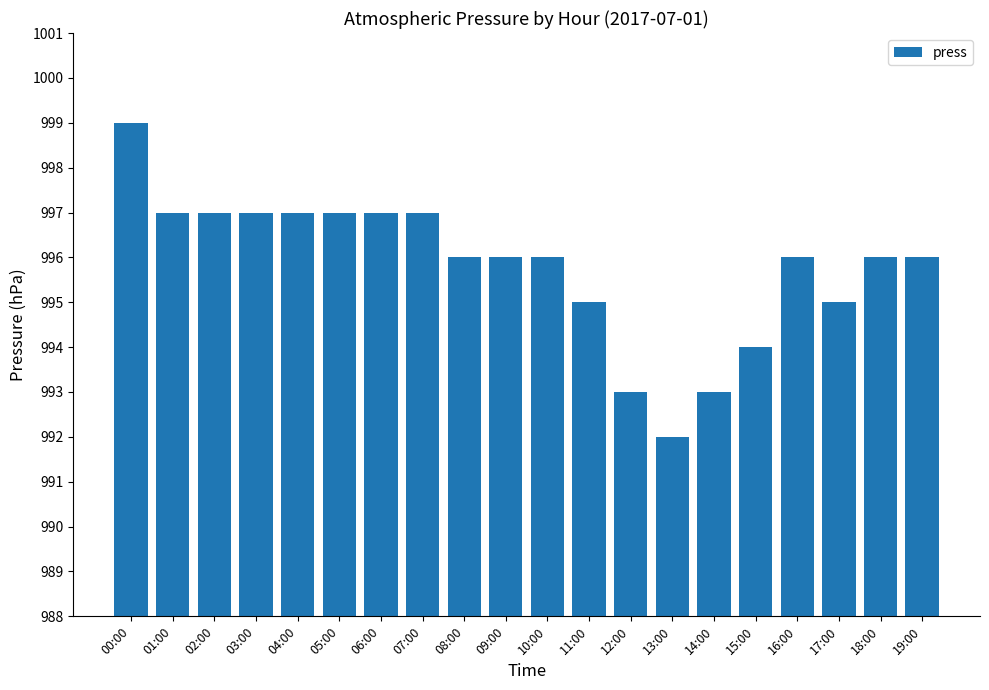

The value at 13:00 is 1671. True or false?

False